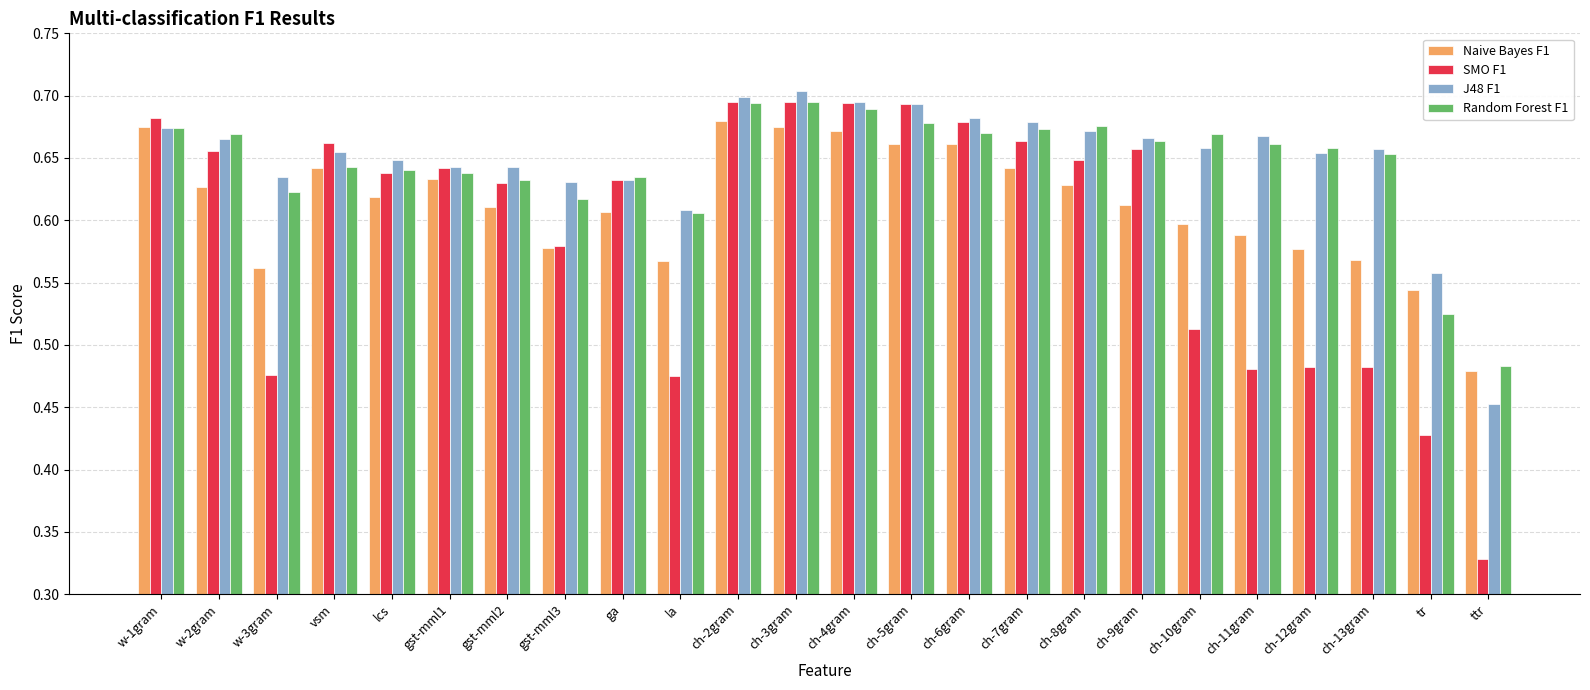

What are all the series names shown in the legend?

Naive Bayes F1, SMO F1, J48 F1, Random Forest F1